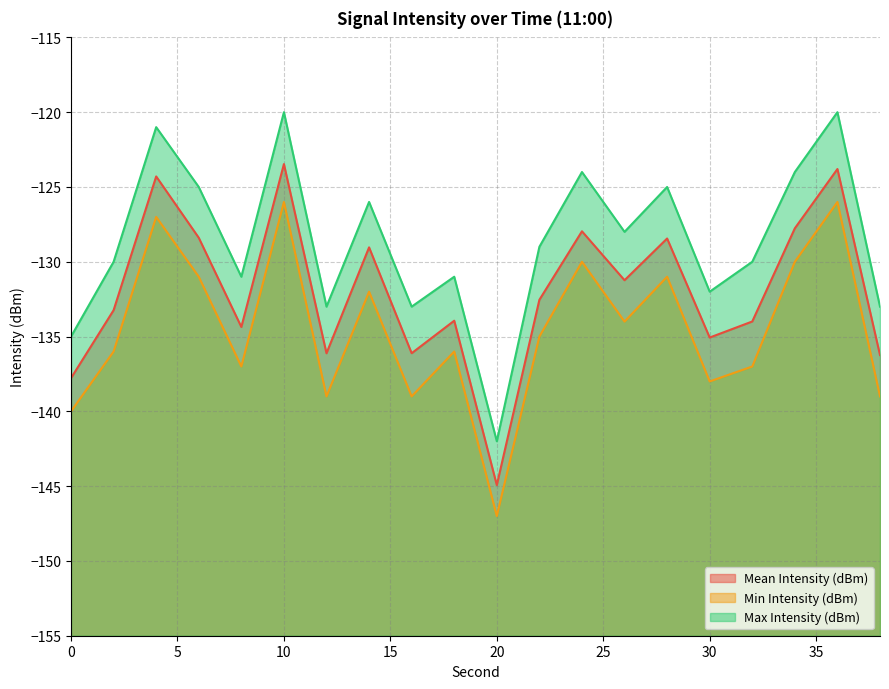

At 6, list the series in order from smallest to largest.

Min Intensity (dBm), Mean Intensity (dBm), Max Intensity (dBm)